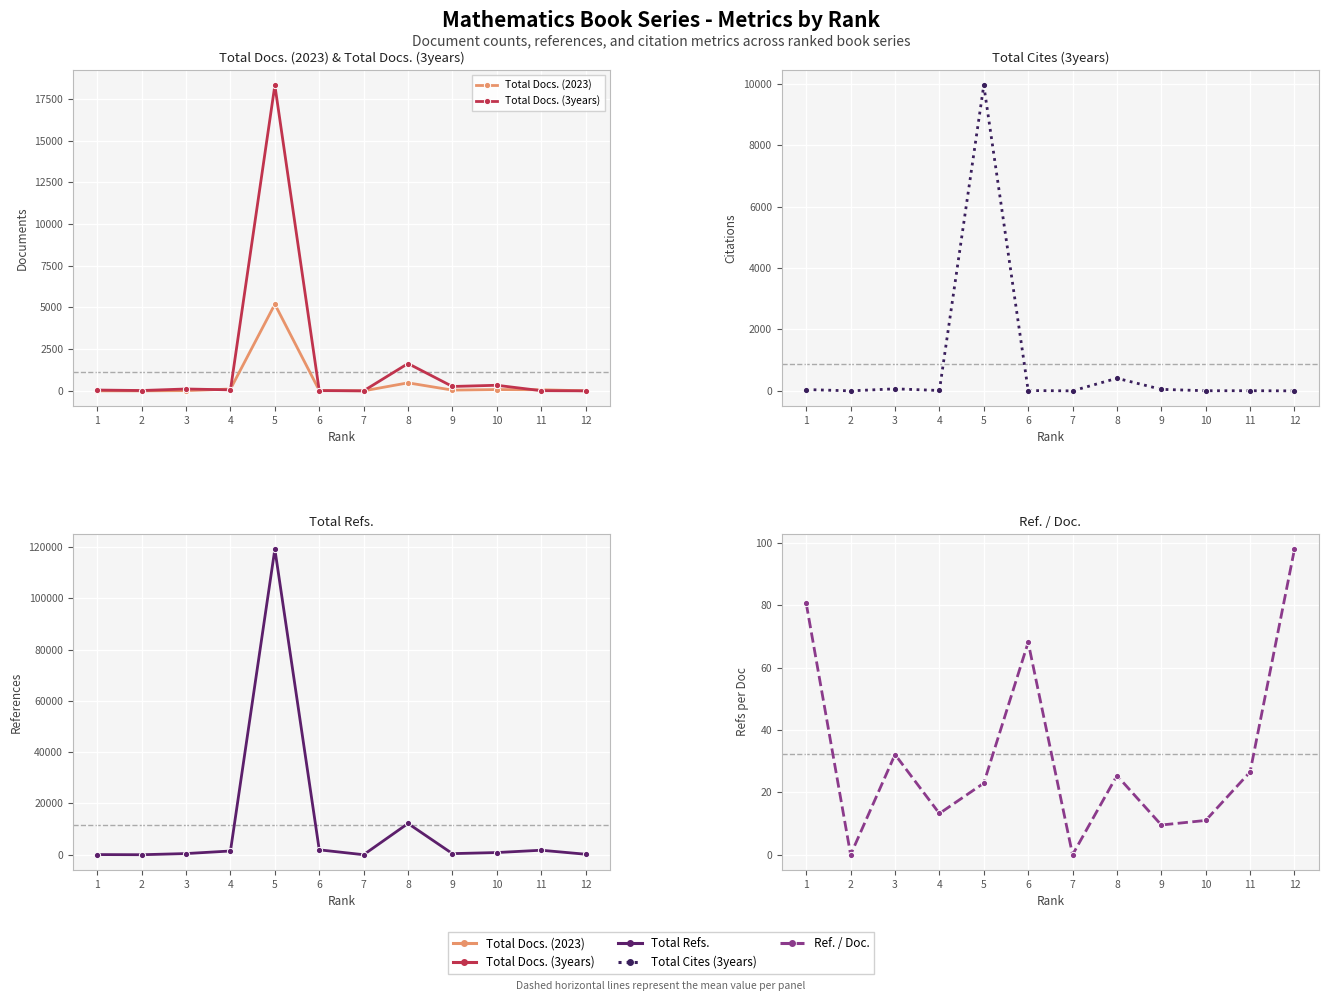

True or false: Total Docs. (2023) and Total Refs. cross at least once.

False